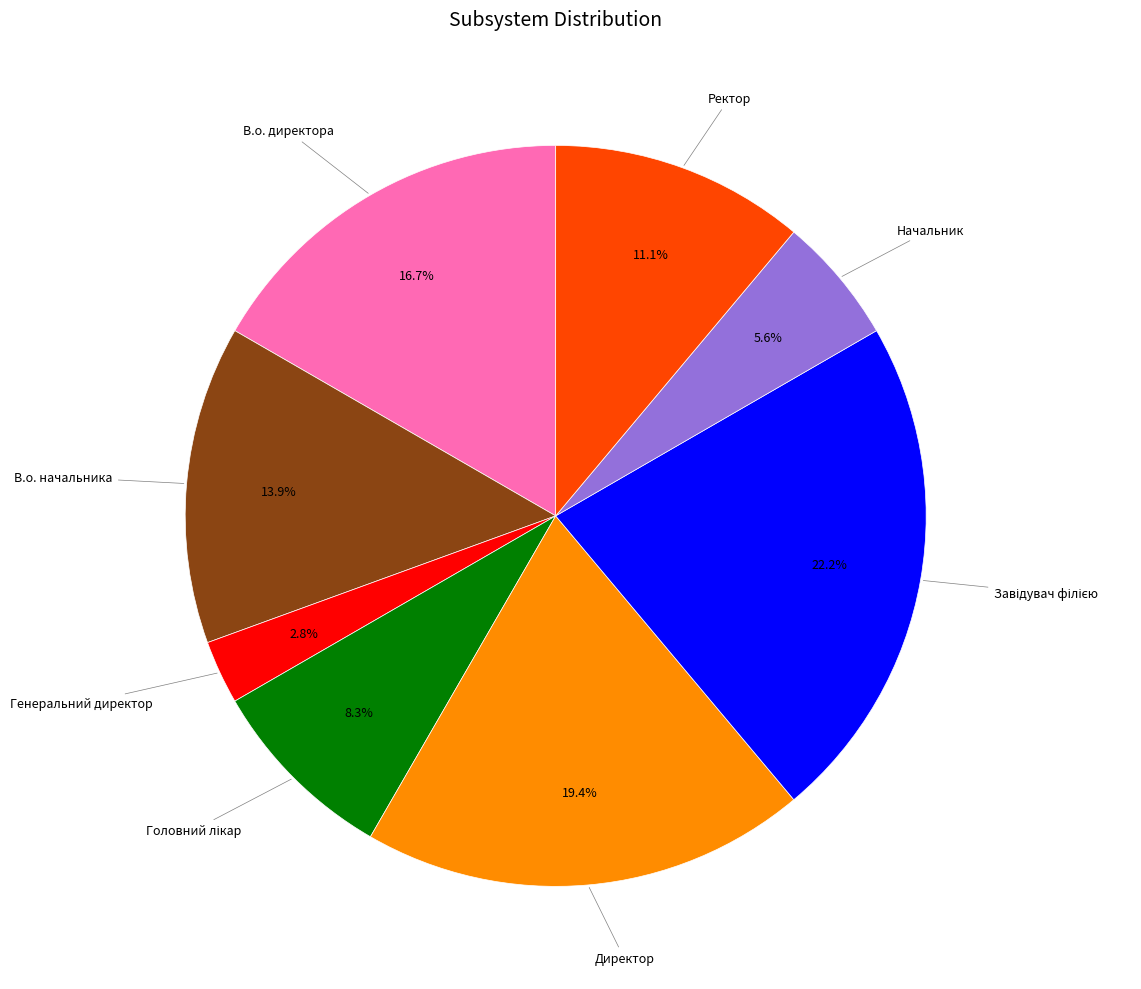

Does any single category account for the majority?

No